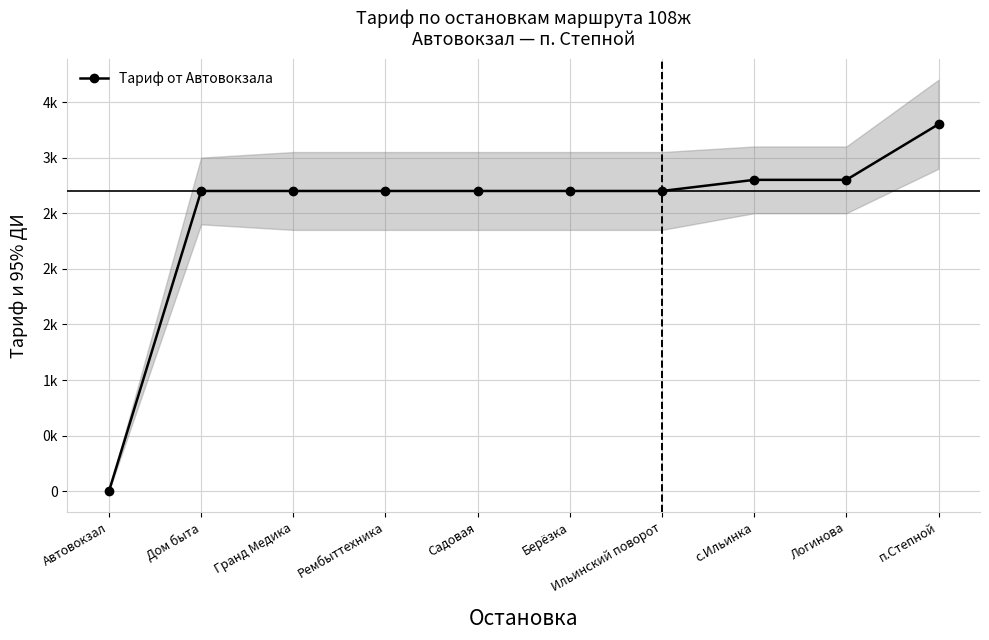

Which category has the highest value across all series?

п.Степной